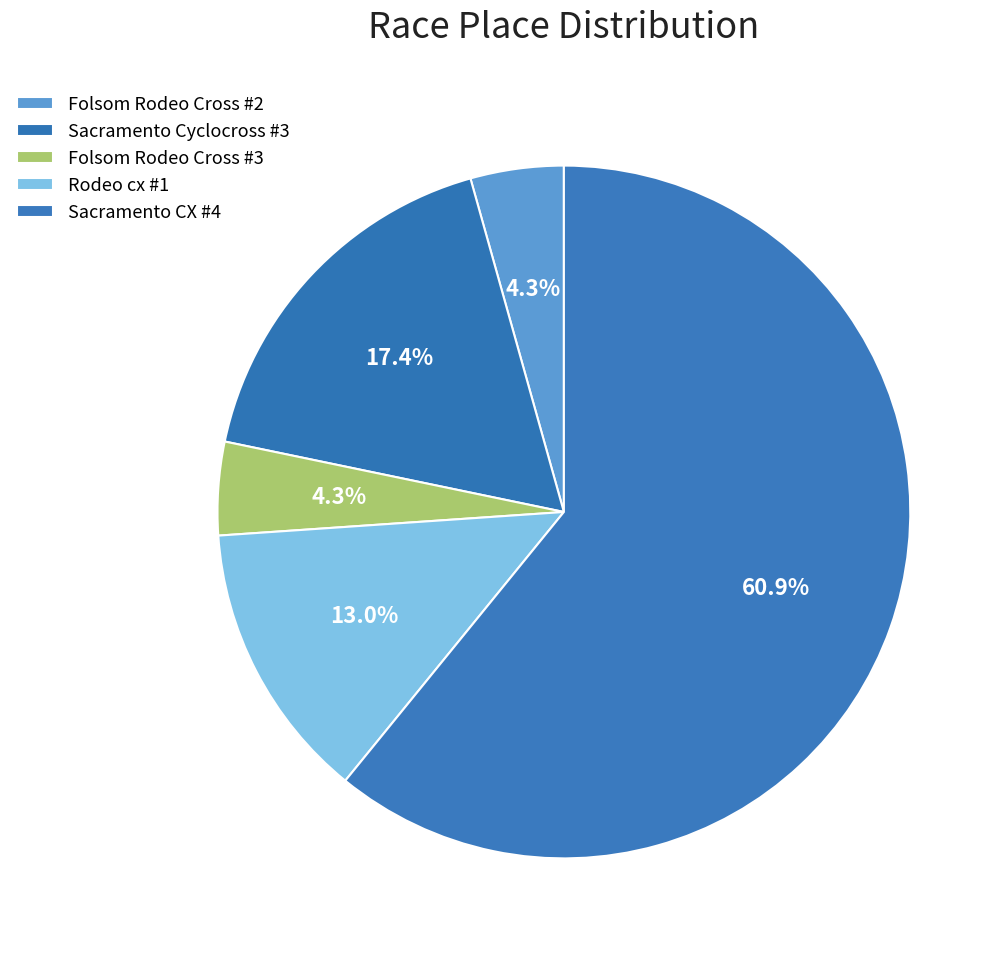

What is the total percentage of Folsom Rodeo Cross #2 and Rodeo cx #1?

17.4%